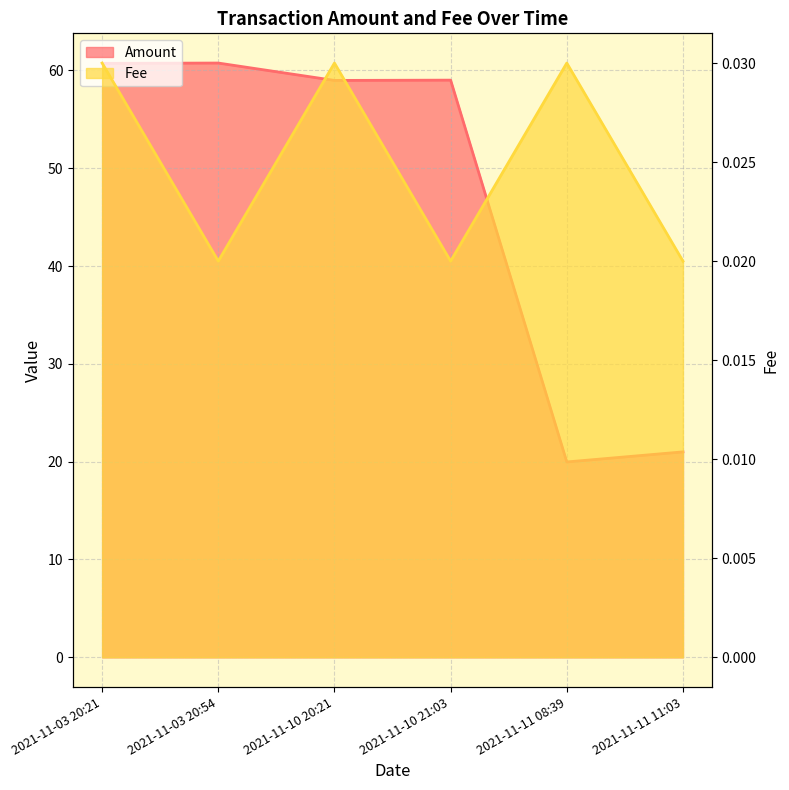

What is the sum of the Fee values at 2021-11-10 20:21 and 2021-11-11 11:03?

0.1